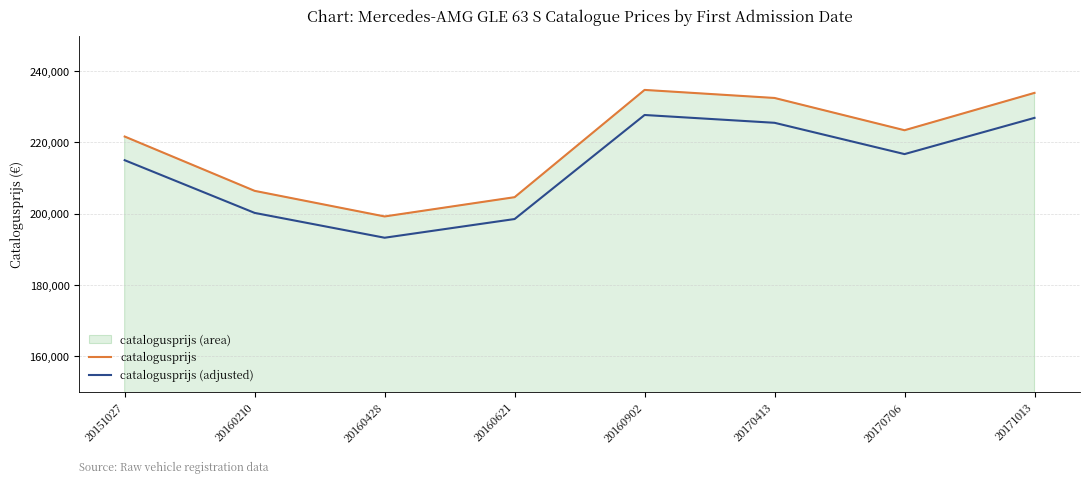

At 20170413, list the series in order from largest to smallest.

catalogusprijs, catalogusprijs (adjusted)